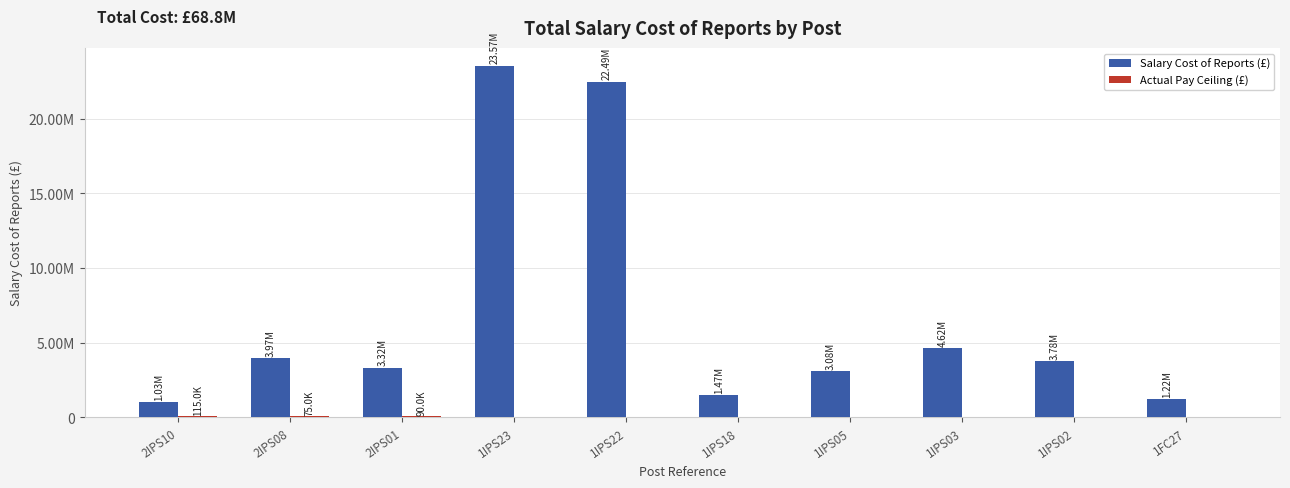

What is the label of the 8th bar from the left?

1IPS03